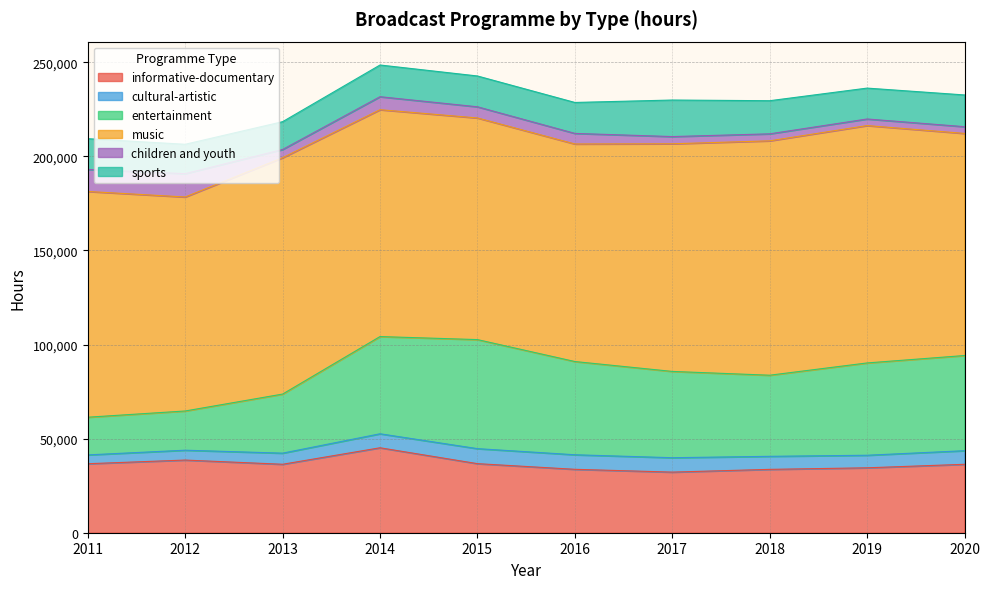

True or false: entertainment and music intersect in this chart.

False